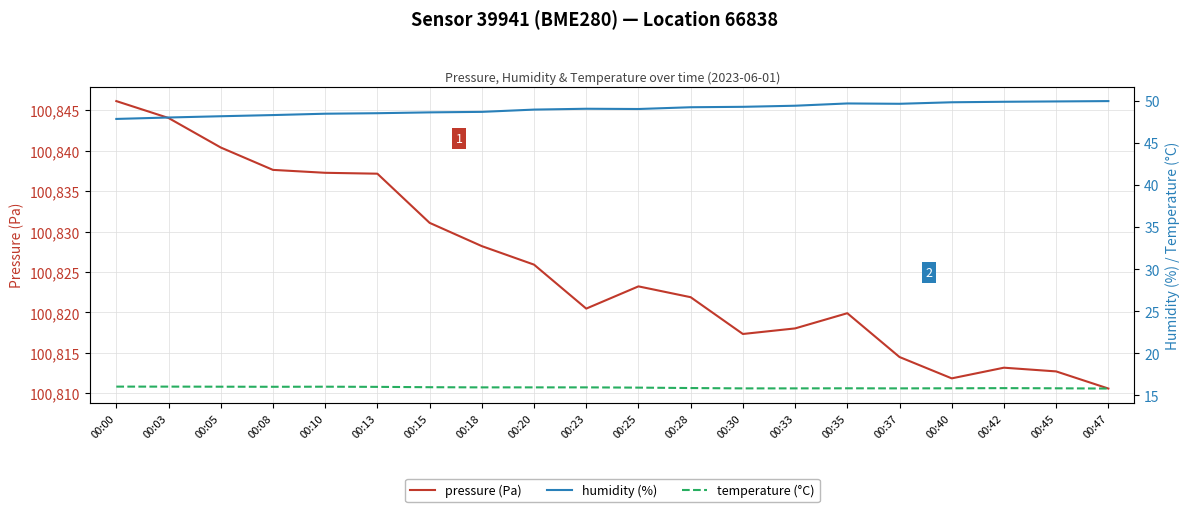

At 00:23, list the series in order from largest to smallest.

pressure (Pa), humidity (%), temperature (°C)